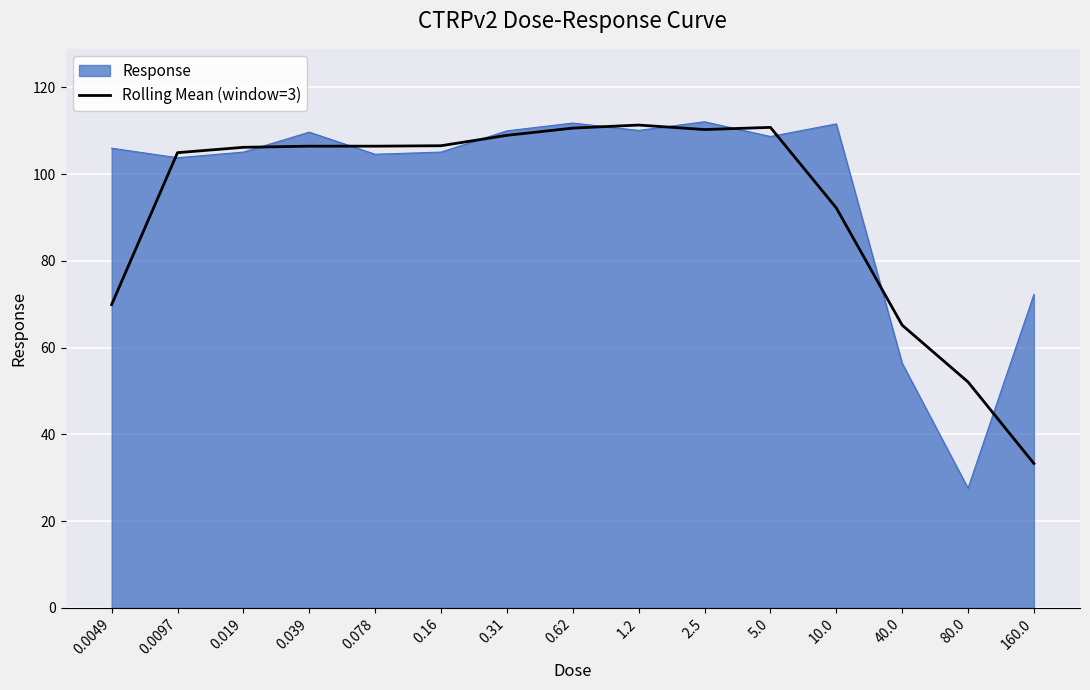

What position from the right is 1.2?

7